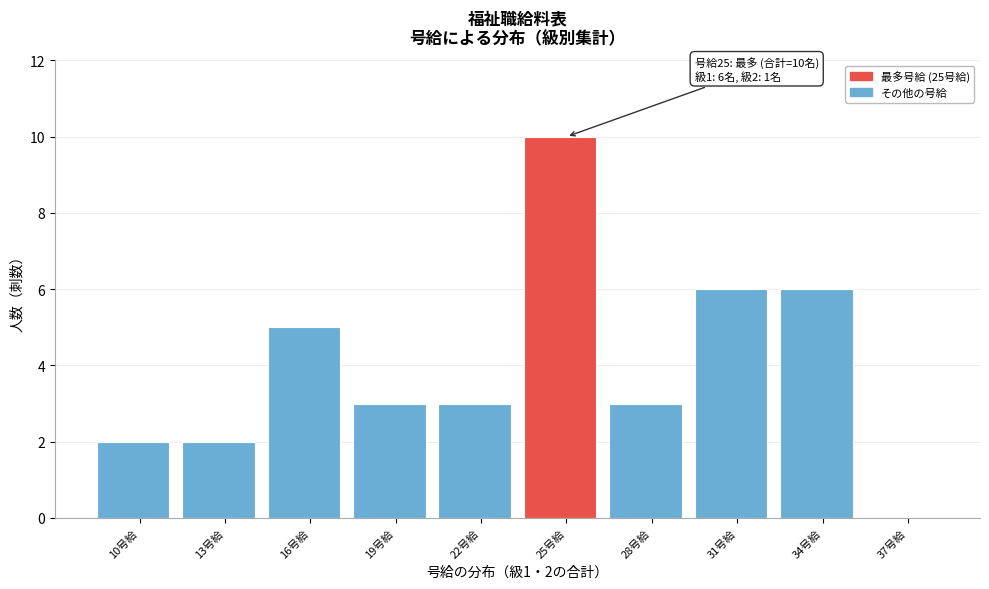

Reading left to right, extract all data points from this chart.

10号給=2	13号給=2	16号給=5	19号給=3	22号給=3	25号給=10	28号給=3	31号給=6	34号給=6	37号給=0